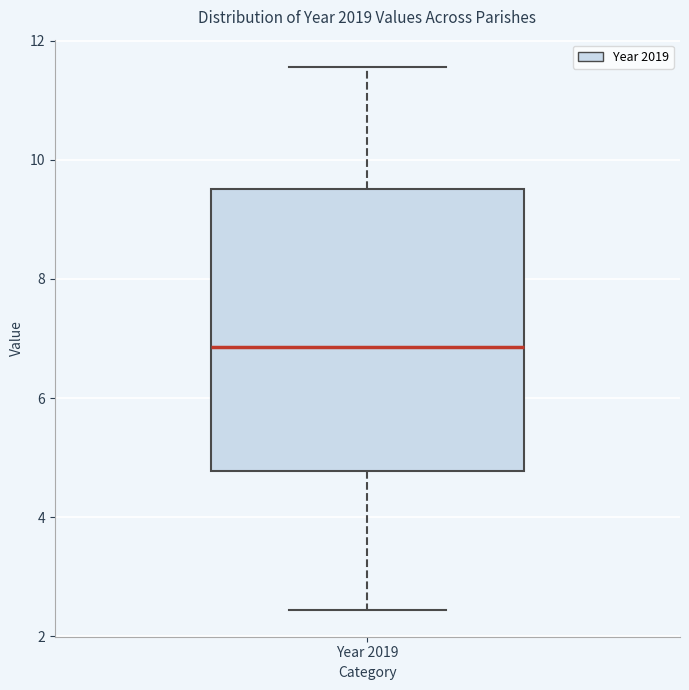

Where does the lower whisker of the box for Year 2019 end on the y-axis? The values are not printed on the chart, so give them approximately, as read against the axis.

2.4